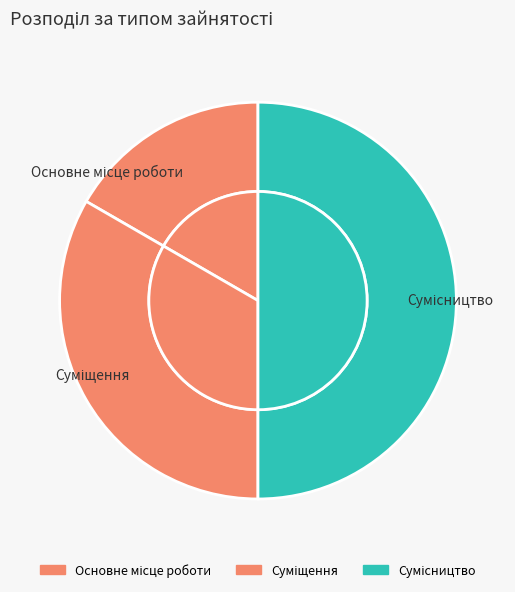

To the nearest percent, what is the average slice percentage?

33%